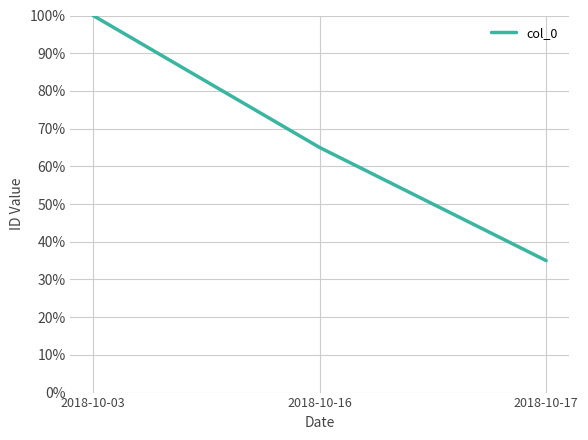

What is the sum of the values at 2018-10-17 and 2018-10-03?

1.4